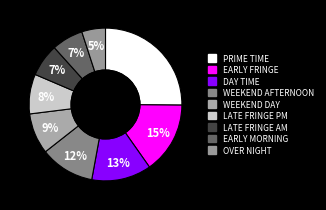

What percentage is the WEEKEND DAY slice, to the nearest percent?

9%